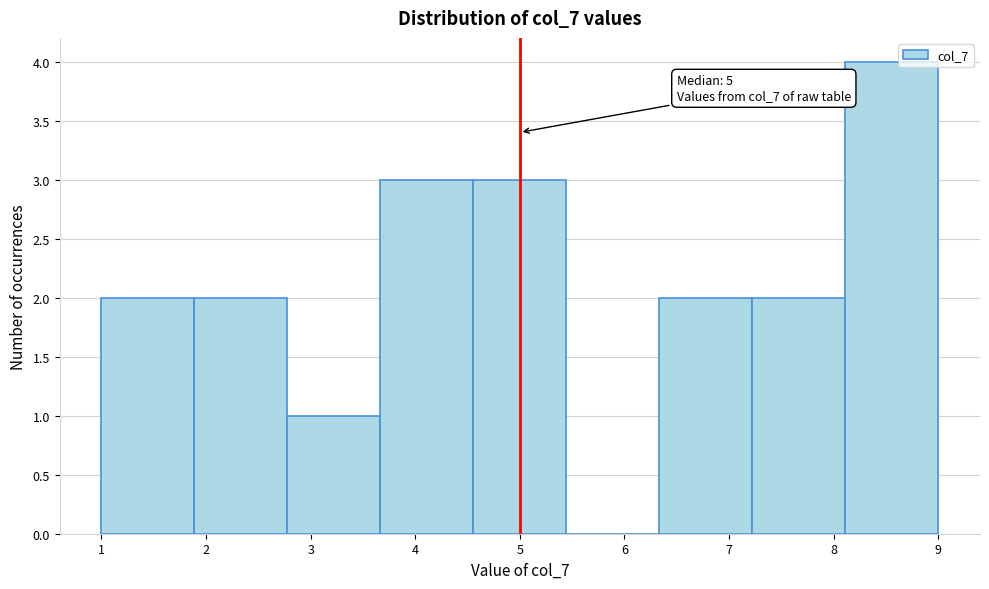

Which range on the x-axis has the tallest bar?

8.1 to 9.0